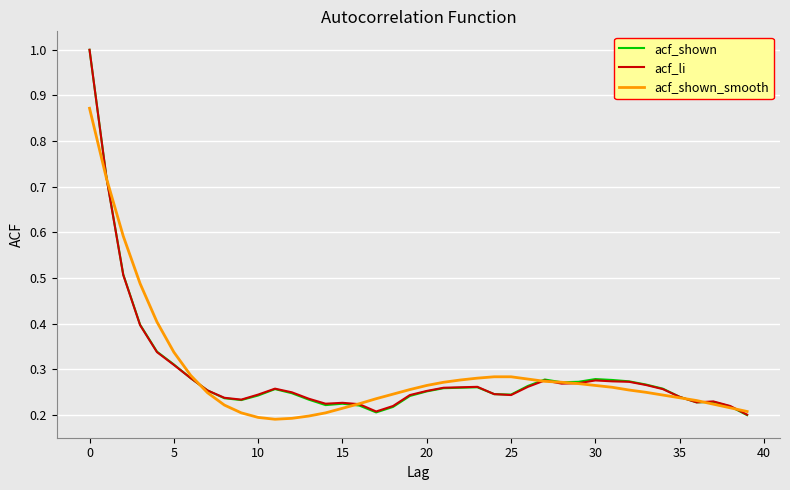

List the series in order of their overall mean, lowest first.

acf_shown, acf_li, acf_shown_smooth